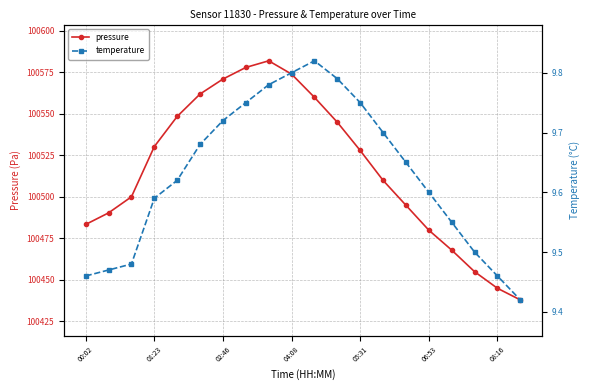

Is it true that pressure equals 166309.9 at 02:46?

False